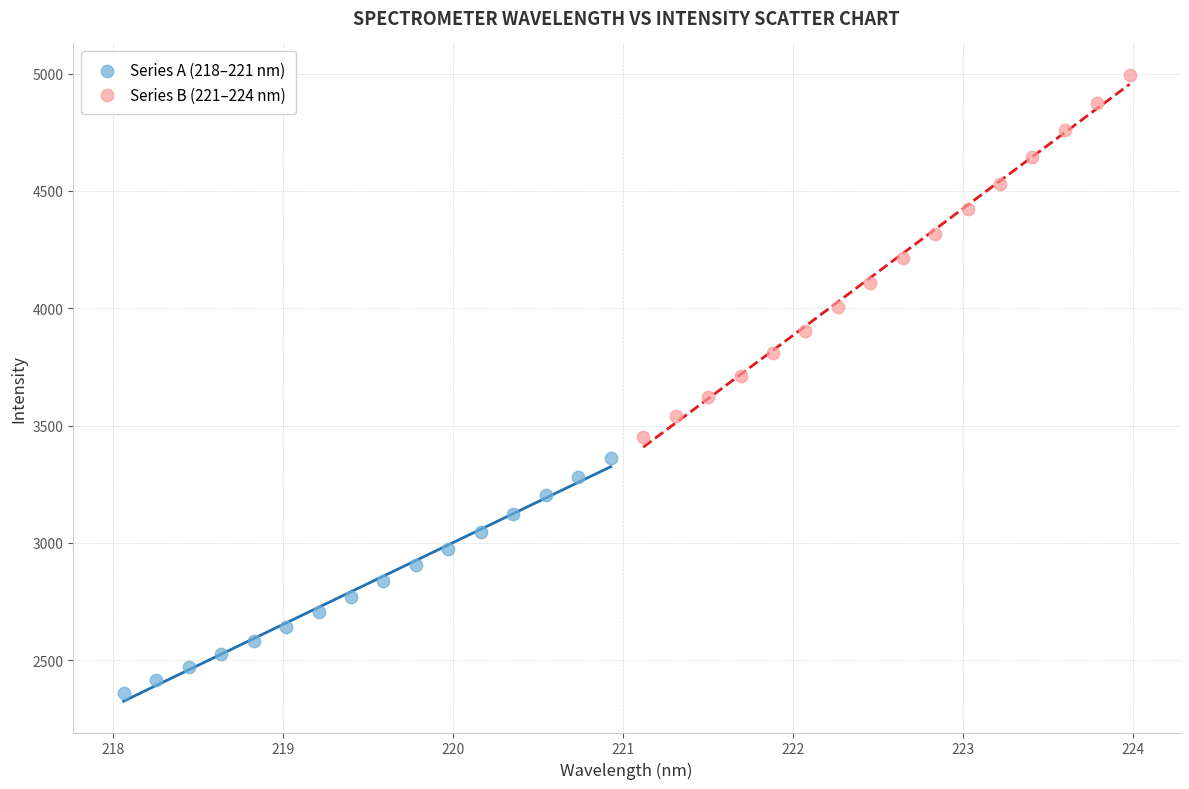

Which series contains the highest Y value?

Series B (221–224 nm)